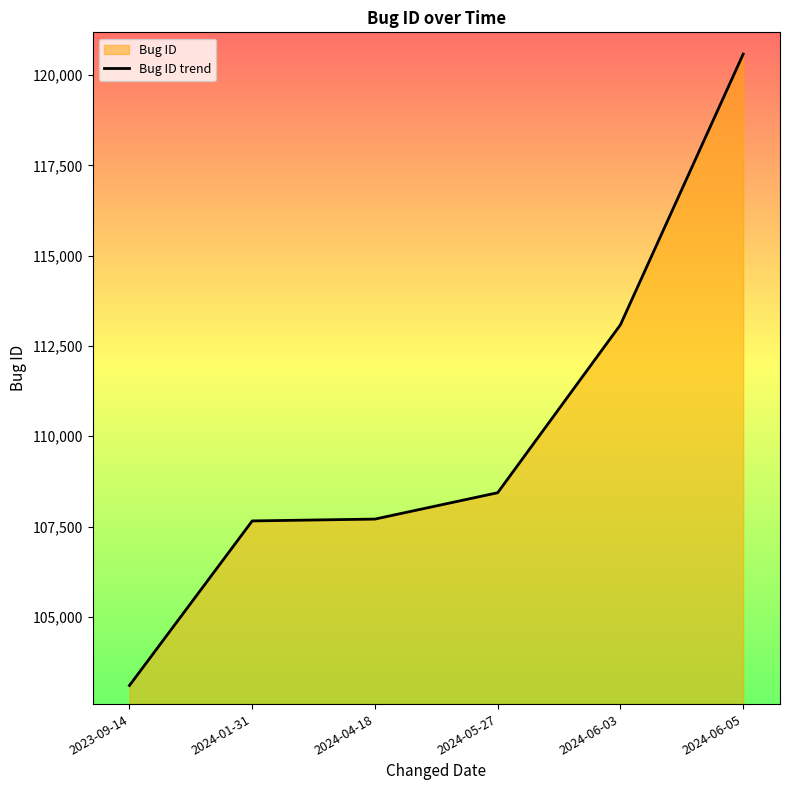

What is the difference between the maximum and minimum values?

17481